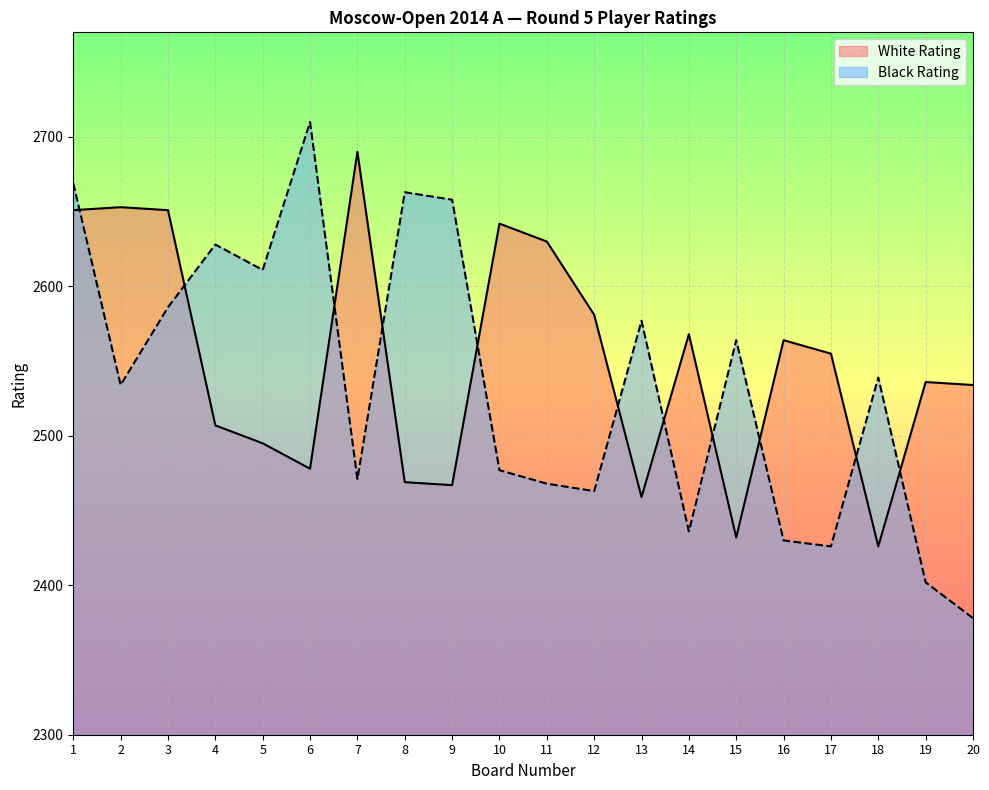

True or false: Black Rating has a value of 1439 at 13.

False